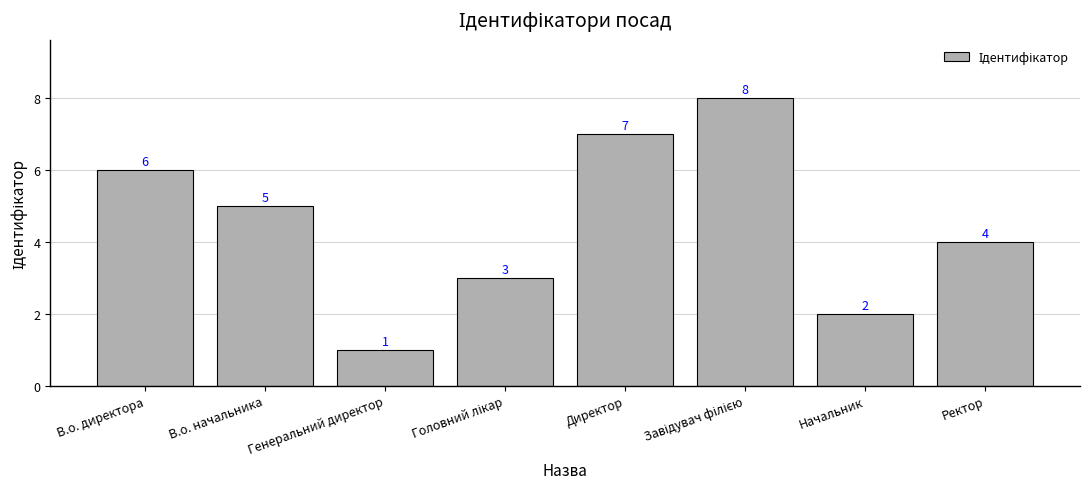

The value at Генеральний директор is 1. True or false?

True